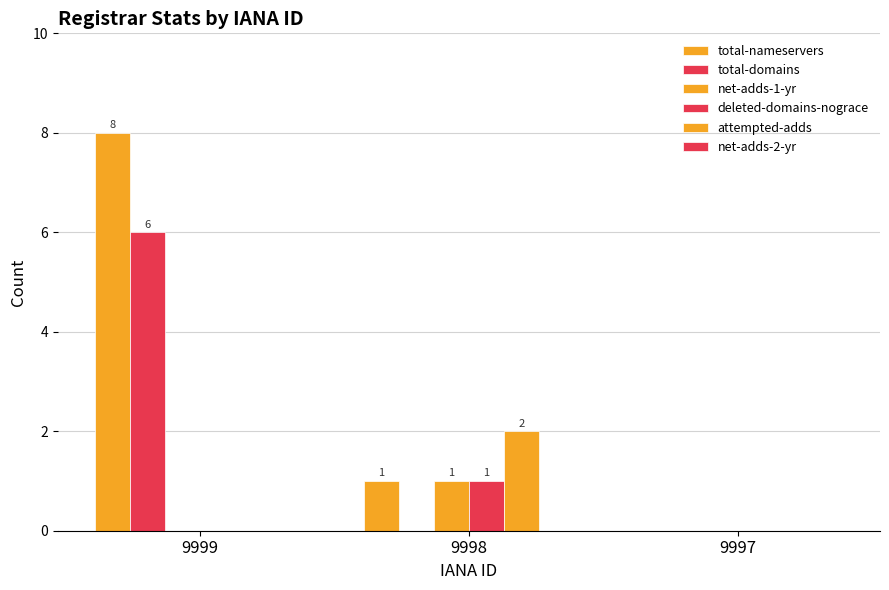

How many series are shown in this chart?

5